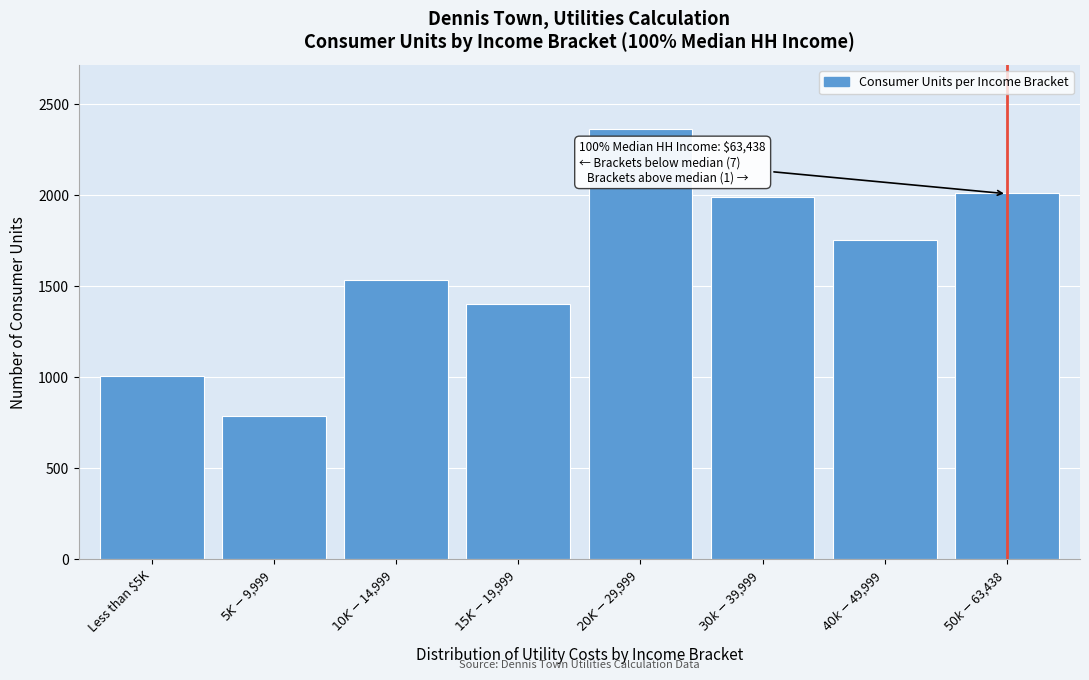

Reading right to left, what are all the values shown in this chart?

2012	1755	1989	2363	1402	1533	786	1009